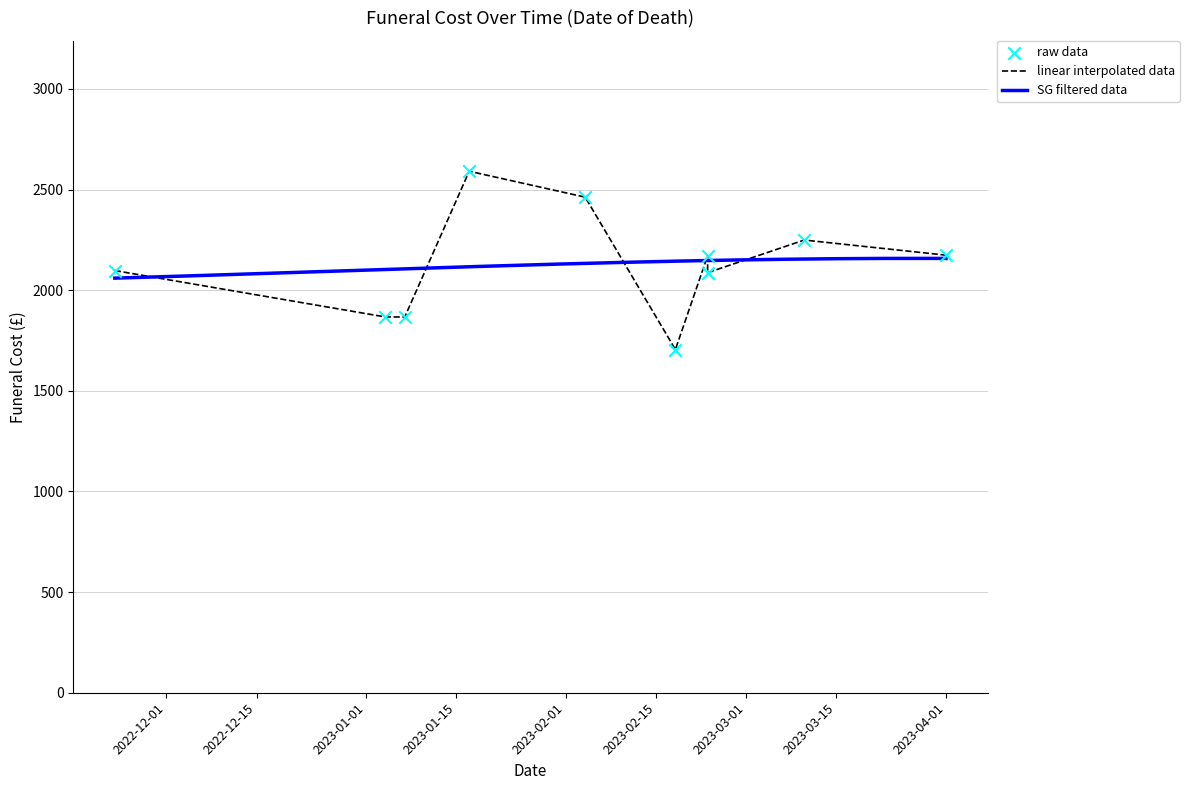

What is the ratio of the value at 2023-03-10 to the value at 2023-01-07?

1.2